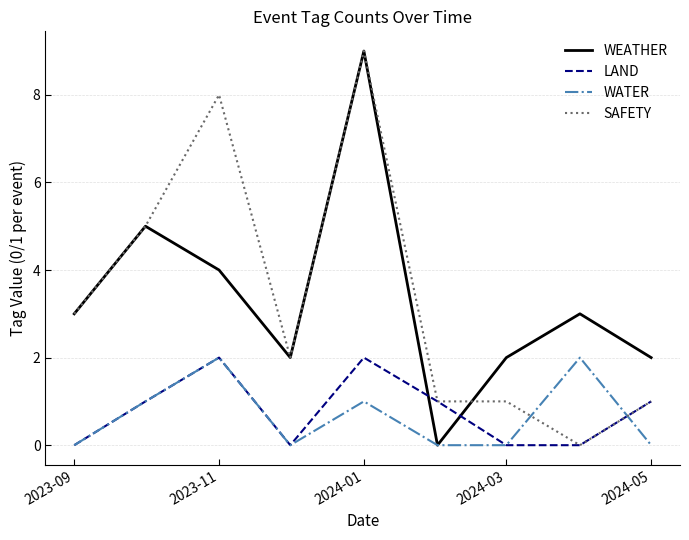

After their last crossing, which series has the higher values: LAND or WEATHER?

WEATHER